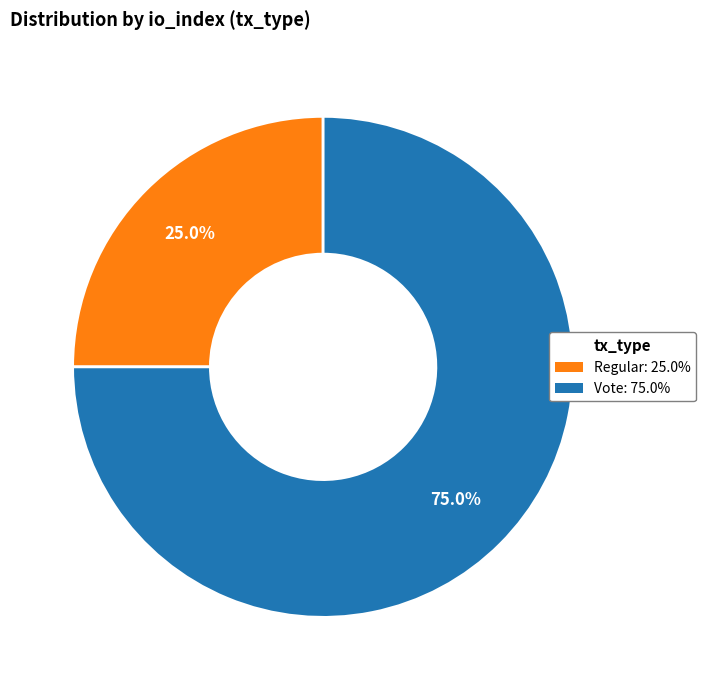

To the nearest percent, what percentage of the pie is Vote?

75%